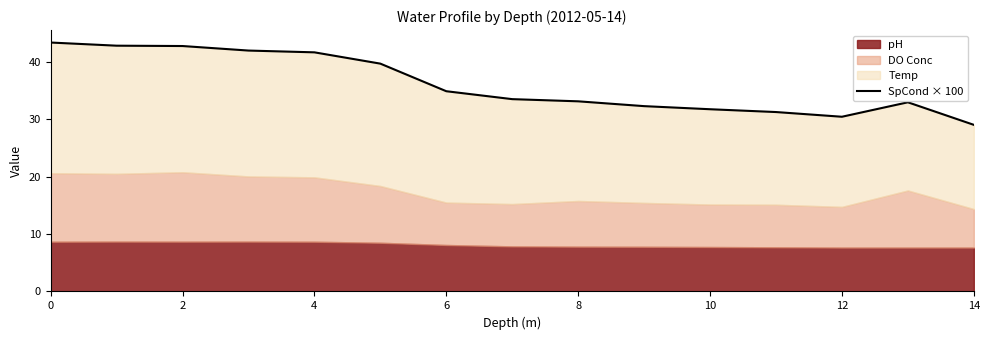

Approximately how many times larger is the value at 8 compared to 2?

1.0